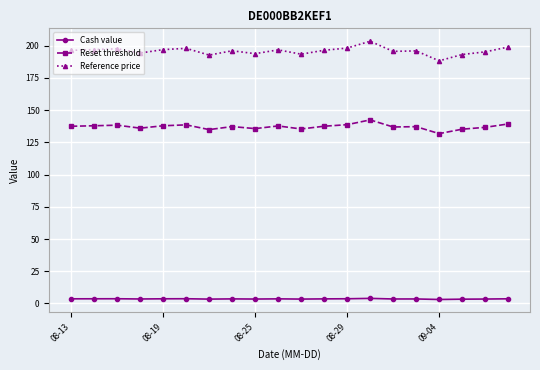

Rank the series by their average value, from highest to lowest.

Reference price, Reset threshold, Cash value